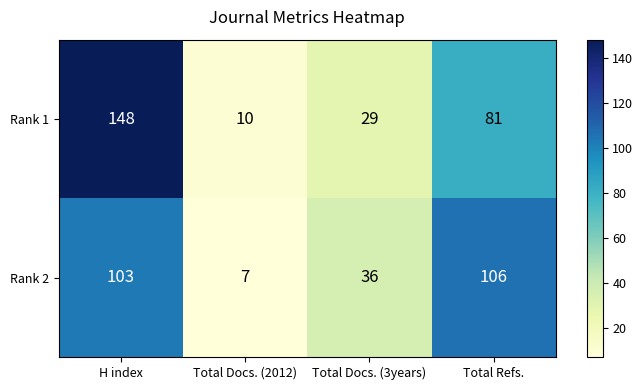

At which category is the sum across all series the highest?

H index